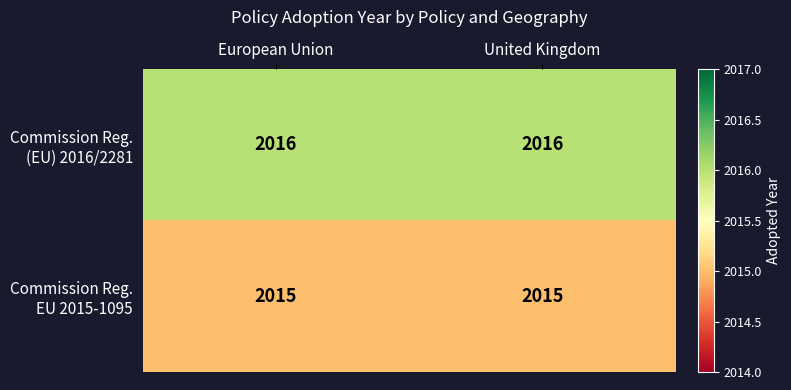

What is the total value across all series at European Union?

4031